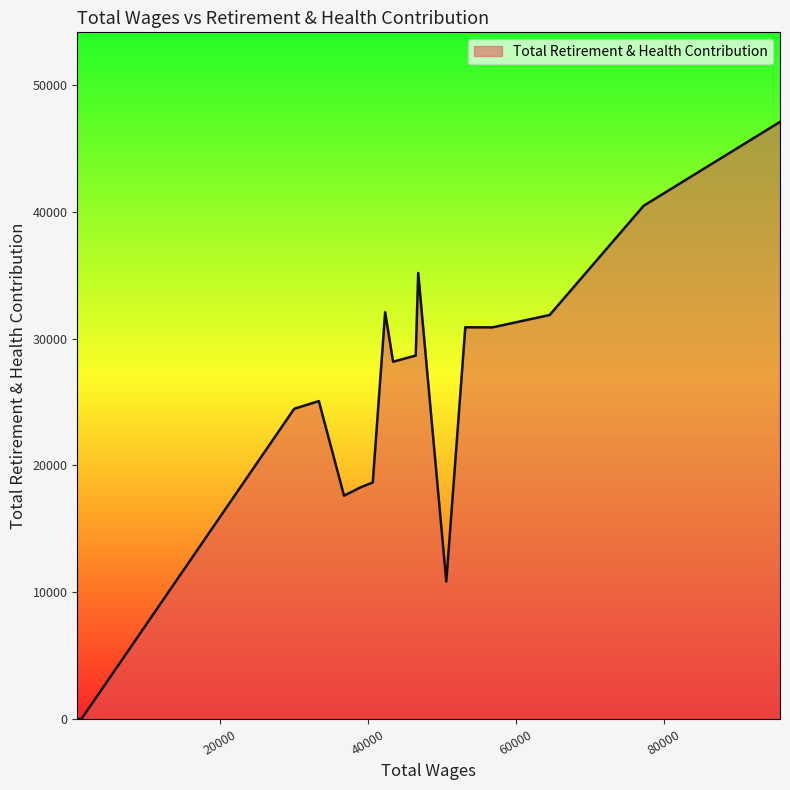

Count the number of categories in the chart.

18